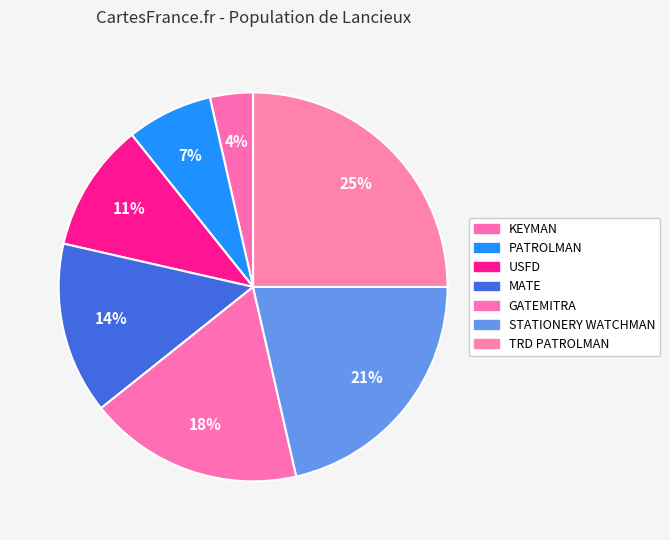

How many segments does this pie chart have?

7